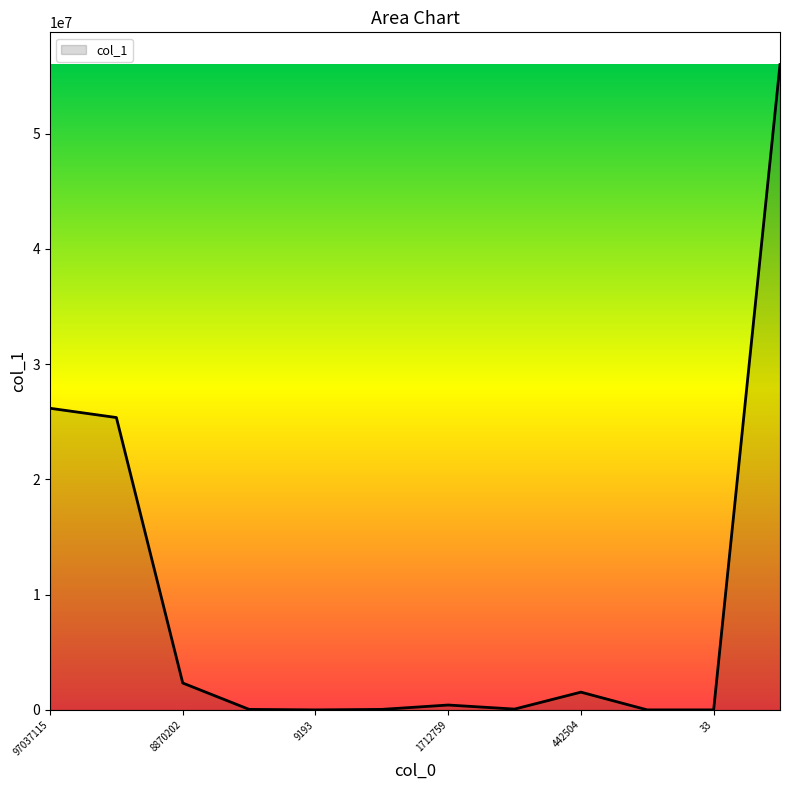

What is the difference between the maximum and minimum values?

56003290